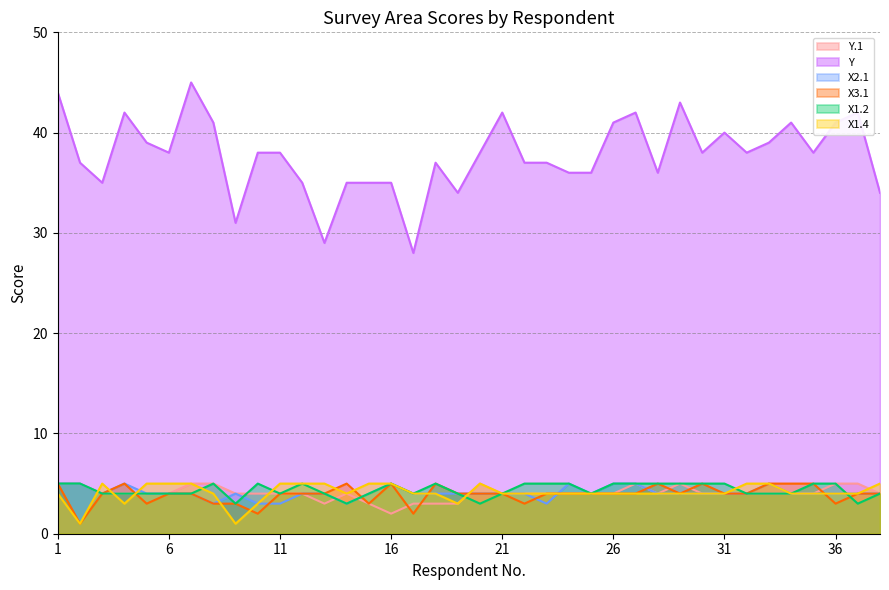

At how many categories does at least one series exceed 36?

25